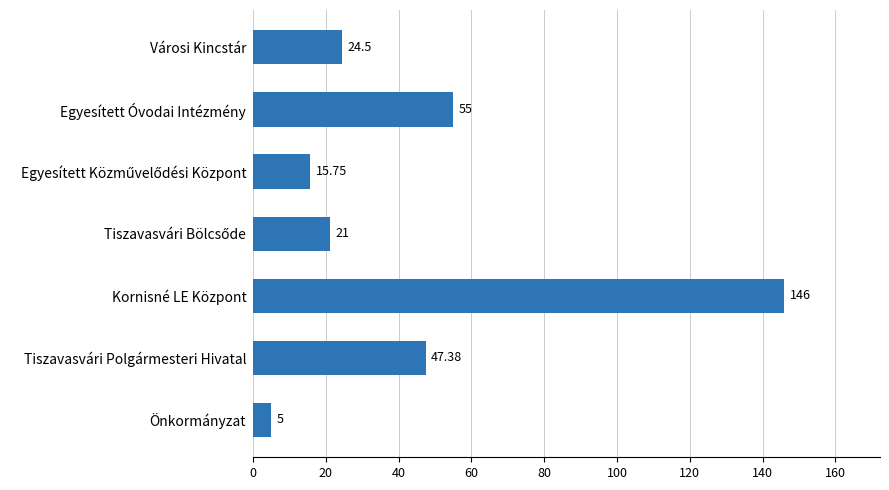

At which label is the value closest to 75?

Egyesített Óvodai Intézmény